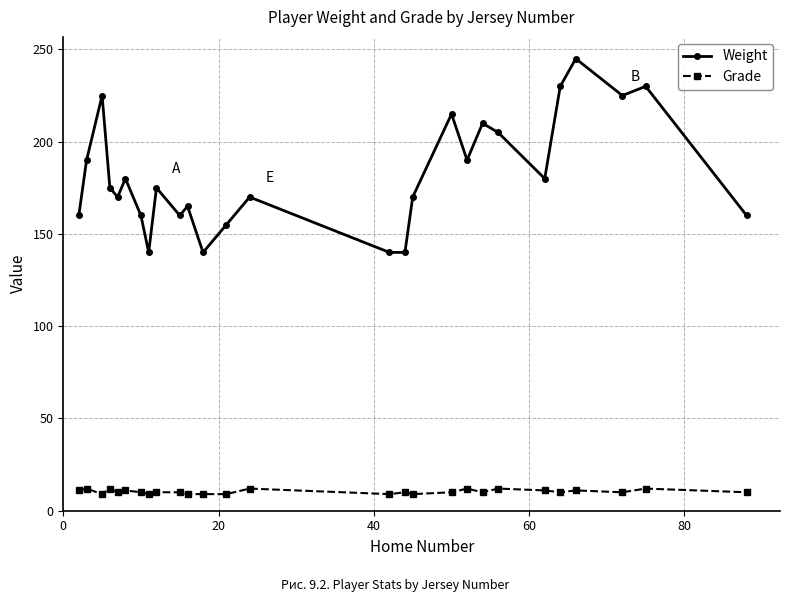

What is the lowest value of the Weight series?

140